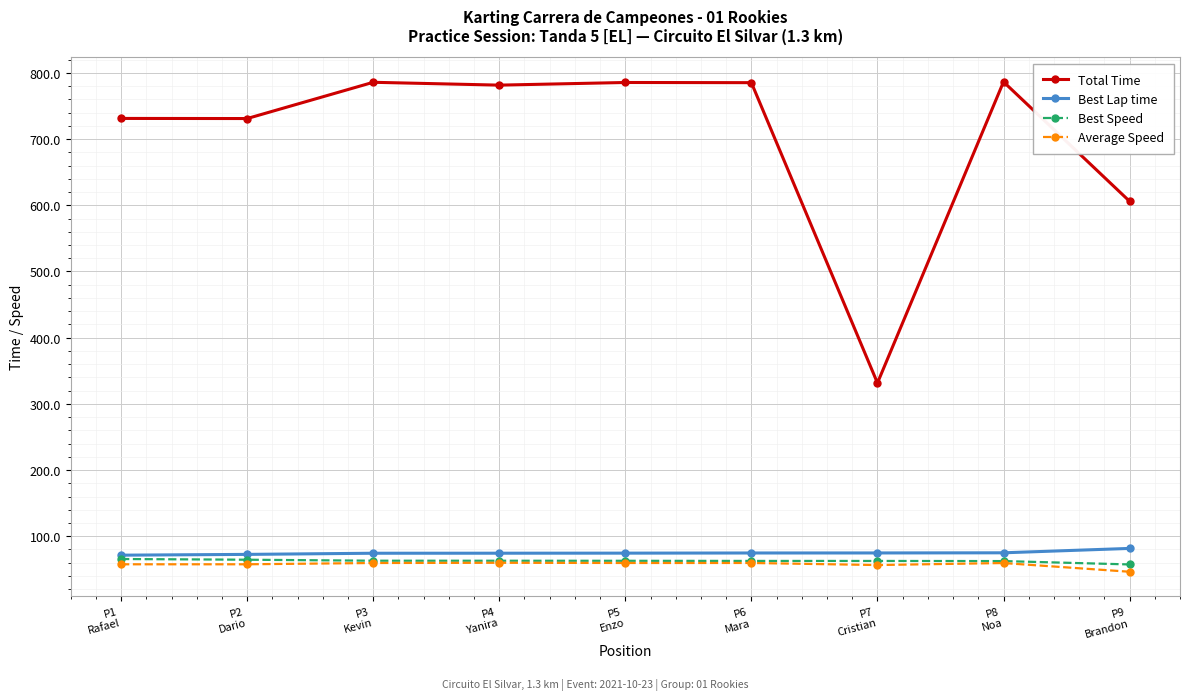

What is the minimum value for Best Lap time?

71.4